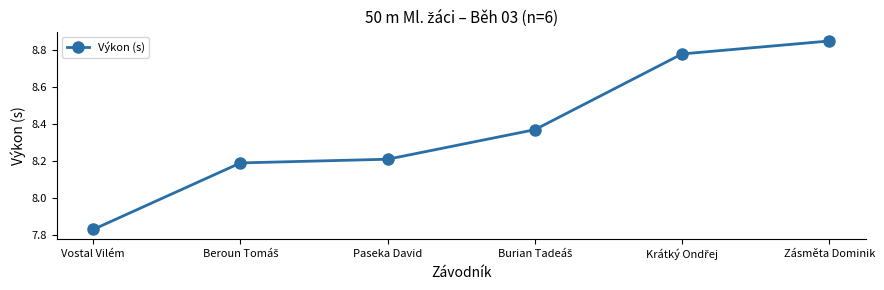

True or false: there are more than 2 points higher than both neighbors.

False